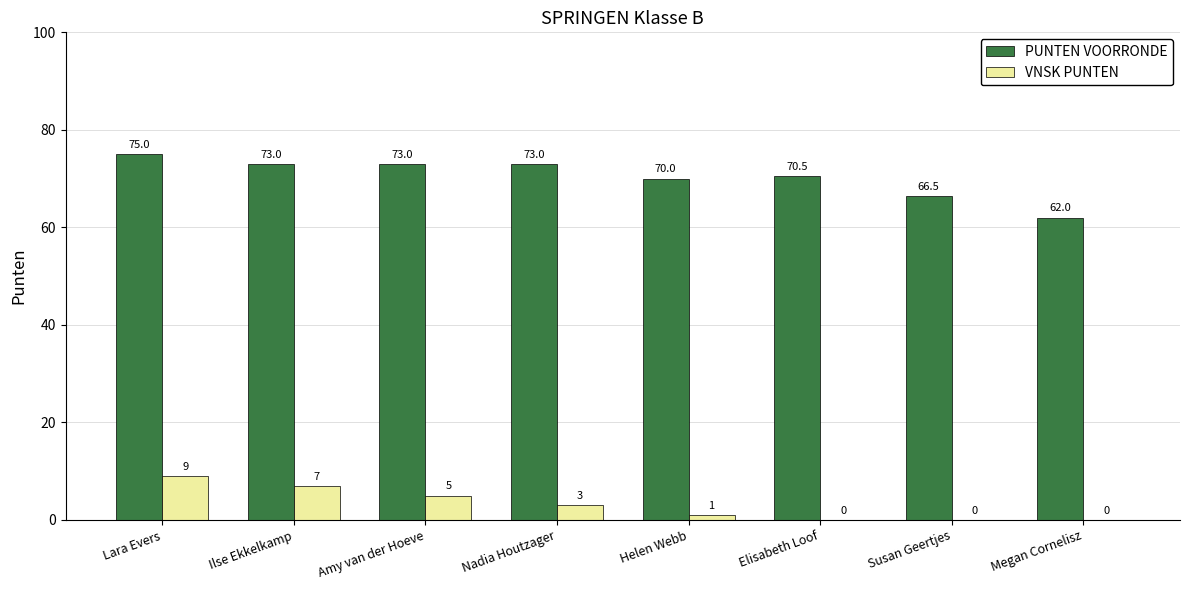

Which series has the widest spread of values?

PUNTEN VOORRONDE